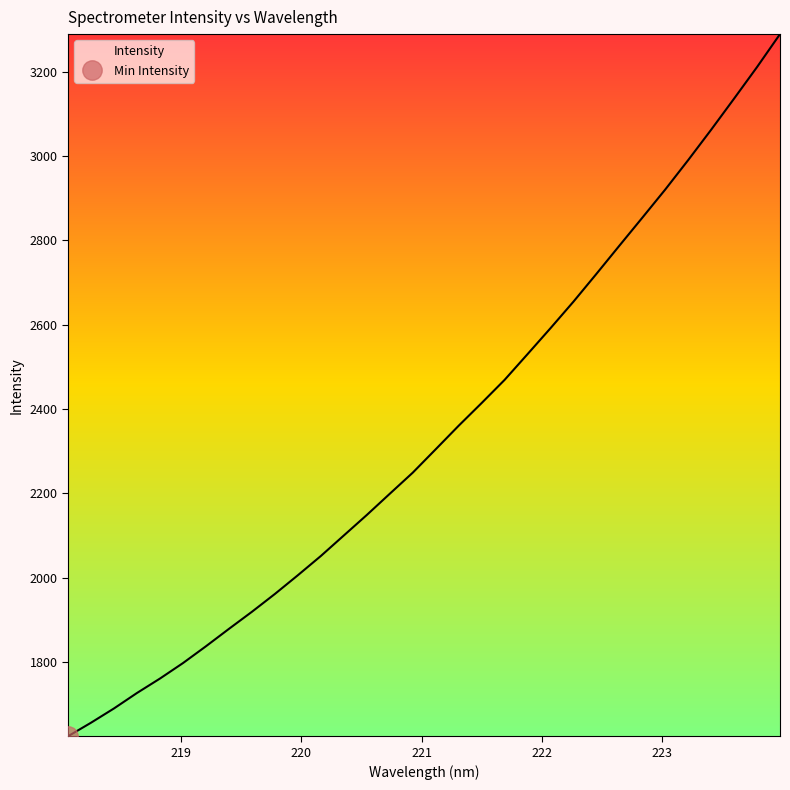

Which category has the highest value across all series?

223.9802